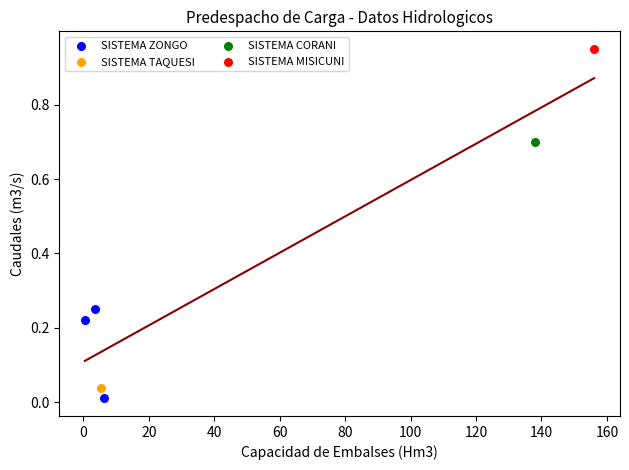

What are all the series names shown in the legend?

SISTEMA ZONGO, SISTEMA TAQUESI, SISTEMA CORANI, SISTEMA MISICUNI